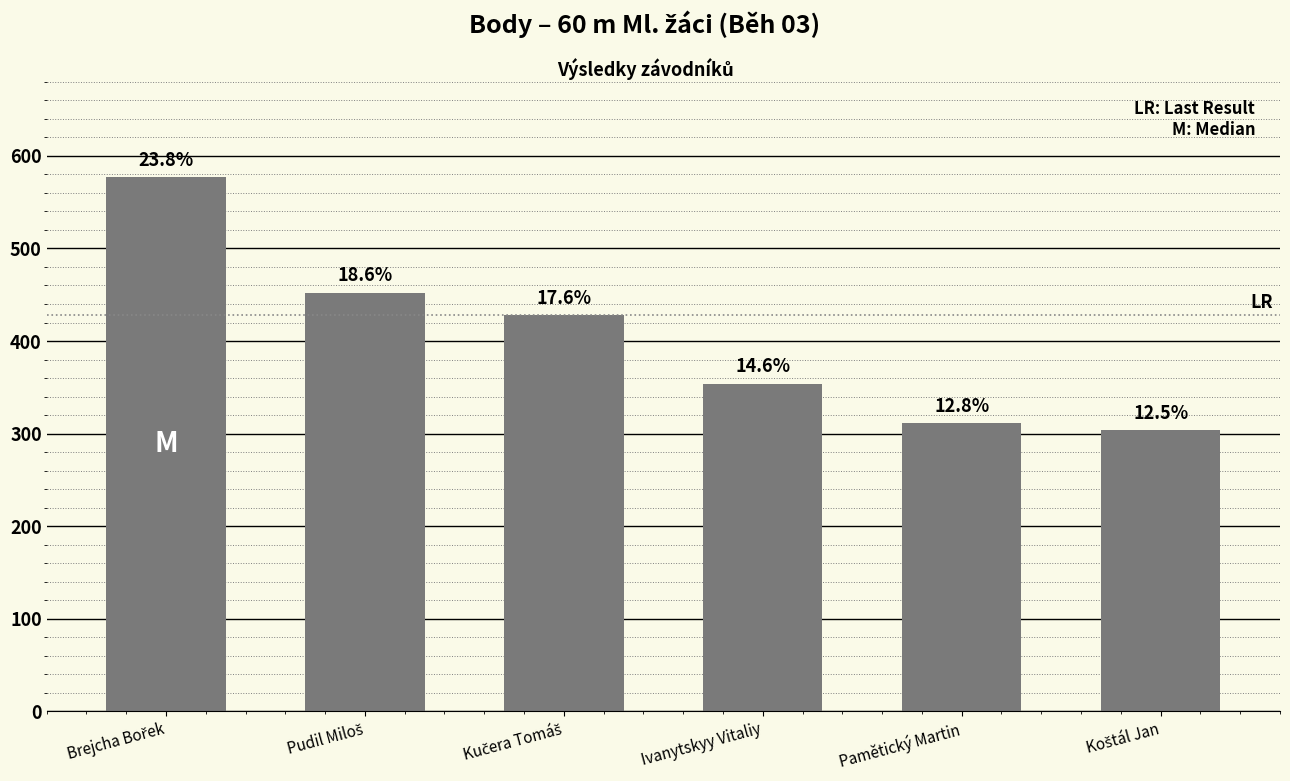

Rank the categories by value from highest to lowest.

Brejcha Bořek, Pudil Miloš, Kučera Tomáš, Ivanytskyy Vitaliy, Pamětický Martin, Koštál Jan